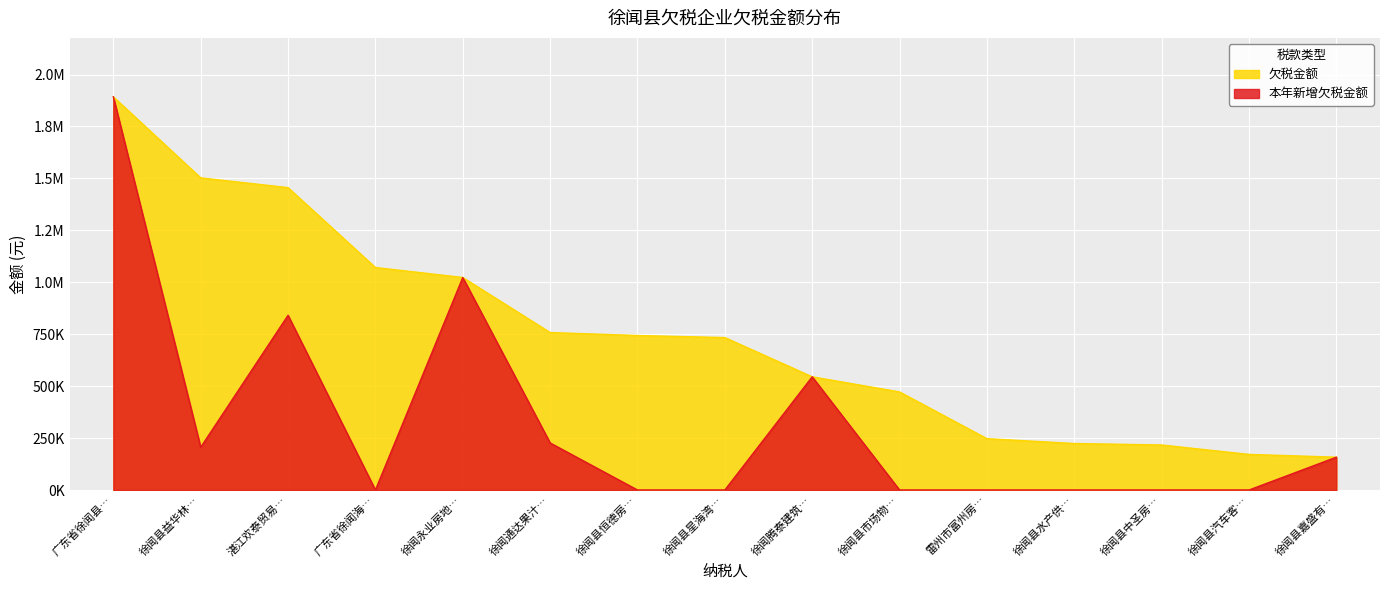

The value of 本年新增欠税金额 at 徐闻县星海湾… is 0.0. True or false?

True